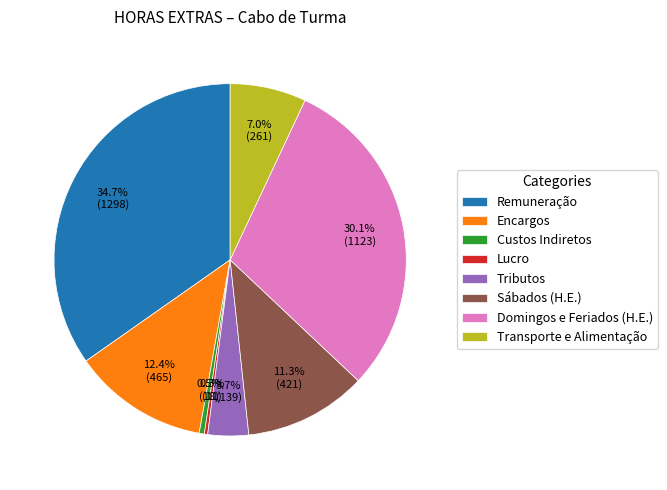

Does any single category account for the majority?

No